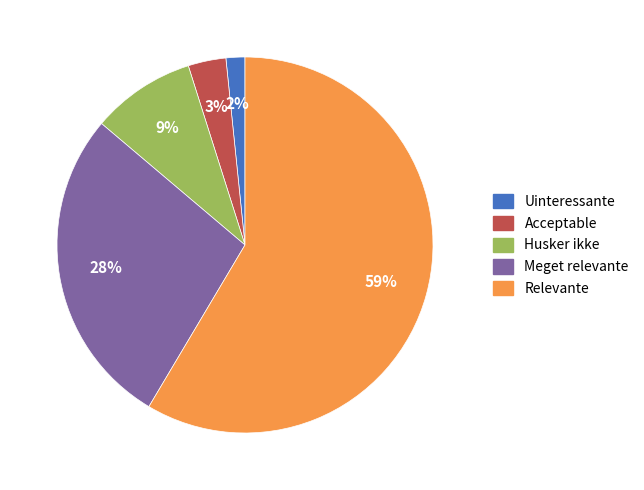

Is the sum of Relevante and Meget relevante greater than half?

Yes